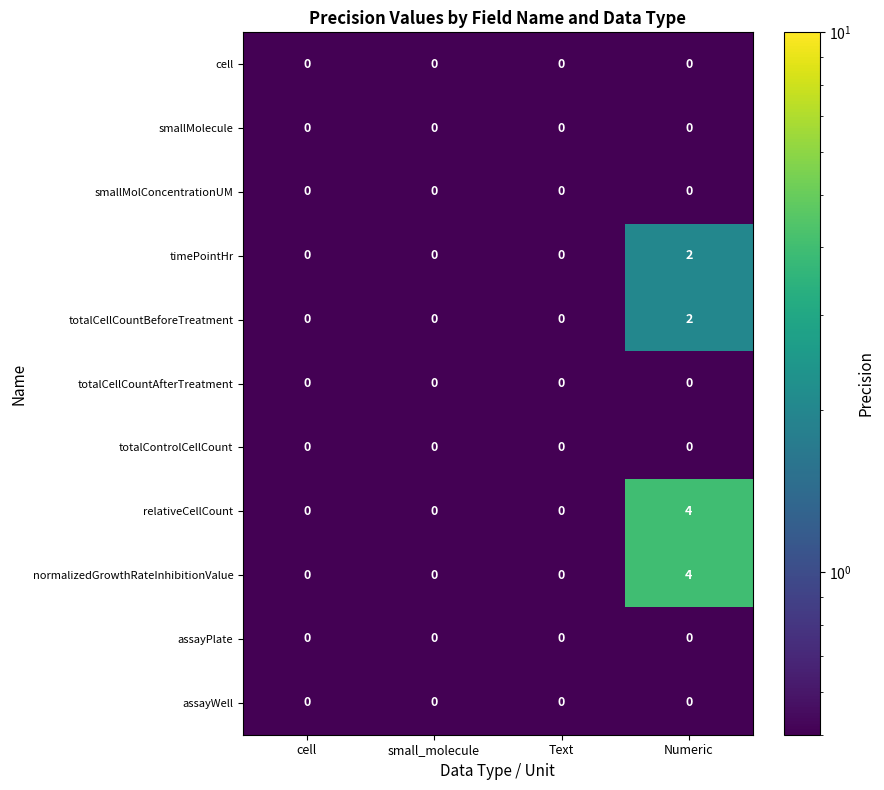

Count the number of categories in the chart.

4